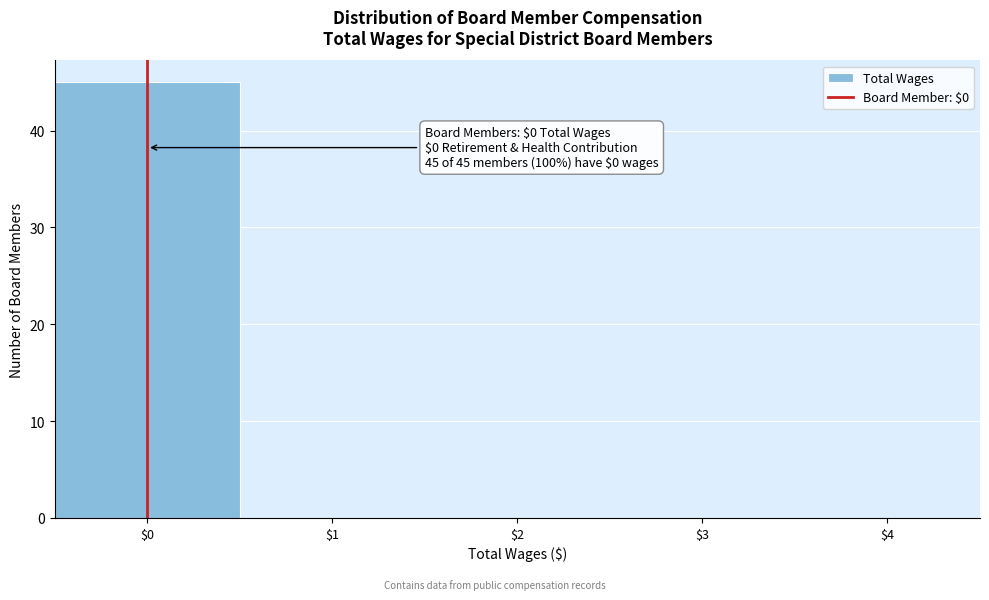

Over which range of the x-axis is the bar tallest?

-0.5 to 0.5